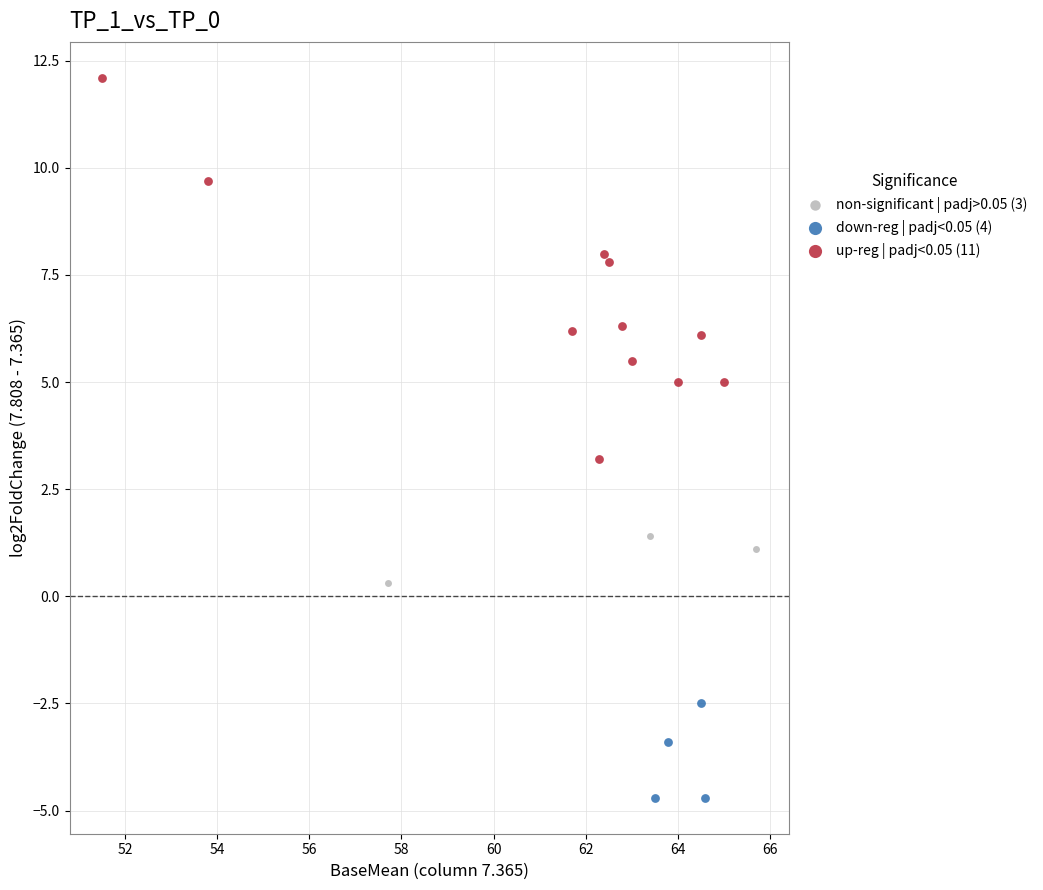

Which series has the largest Y range (max minus min)?

up-reg | padj<0.05 (11)